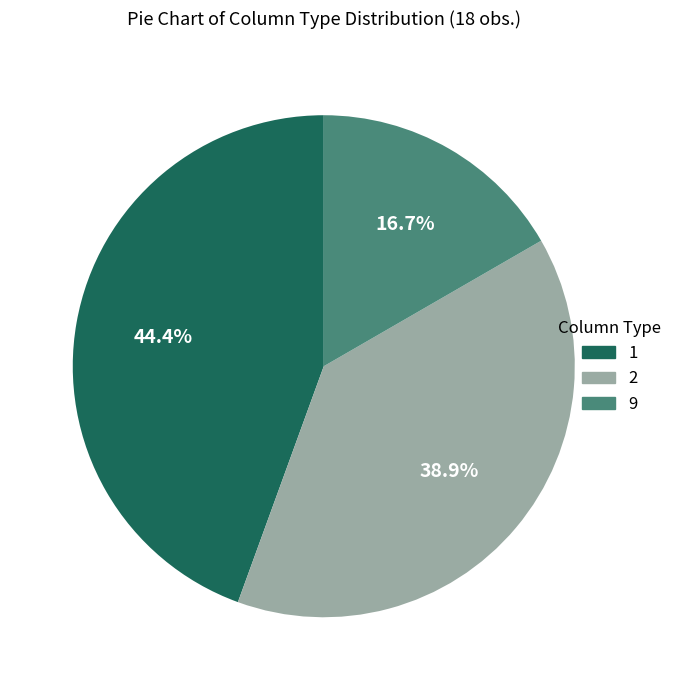

Does any single category account for the majority?

No